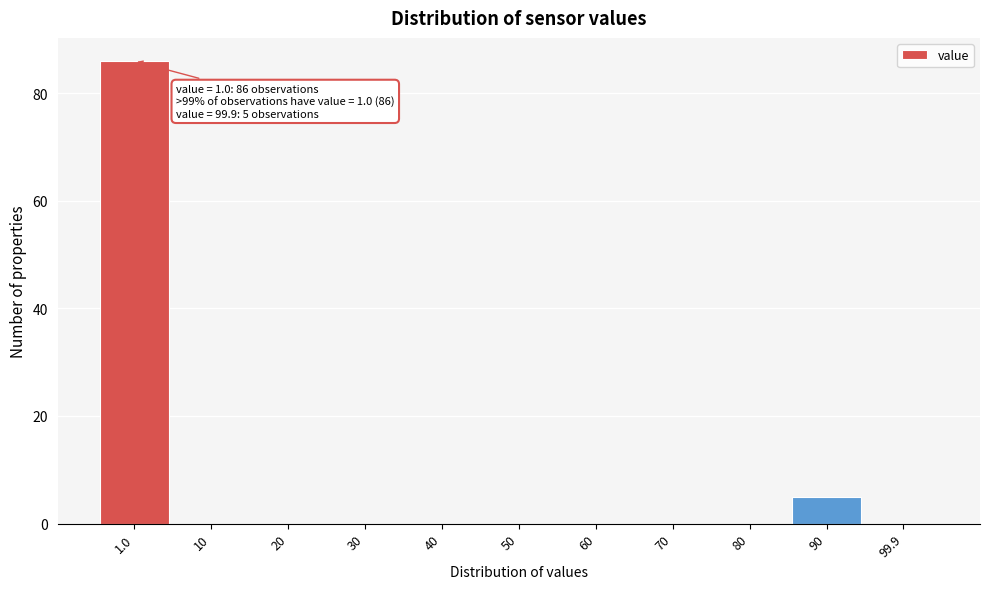

Reading left to right, list all the values displayed in this chart.

1.0=86	10=0	20=0	30=0	40=0	50=0	60=0	70=0	80=0	90=5	99.9=0